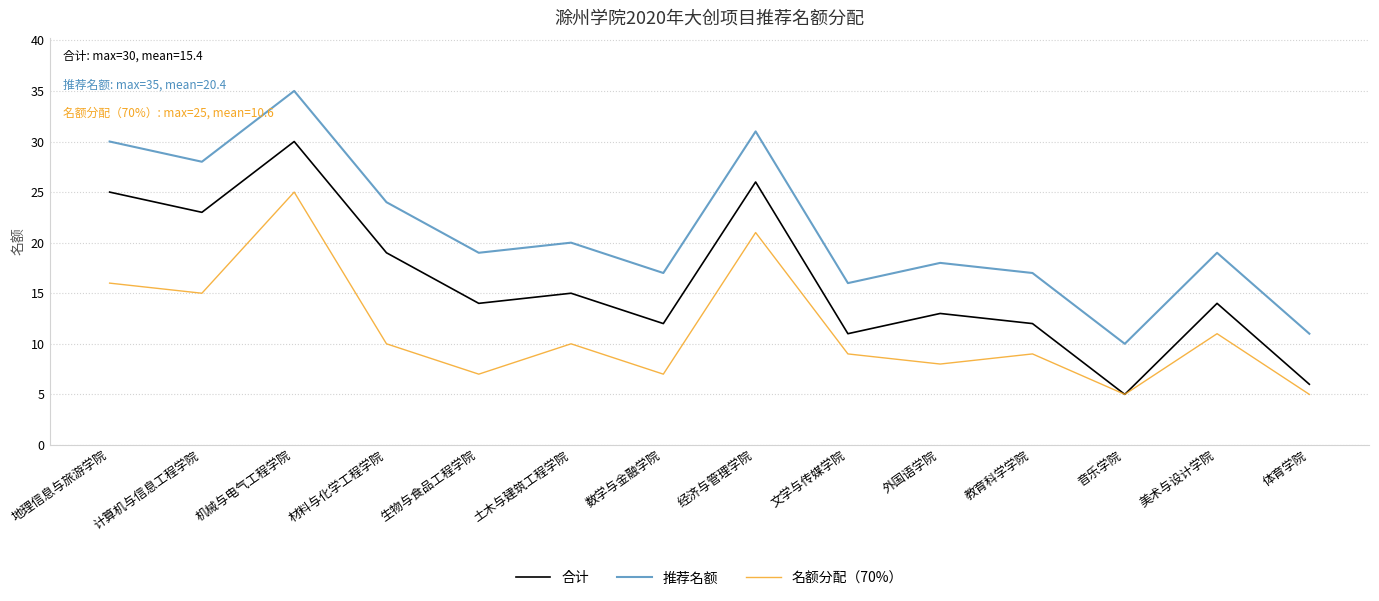

Does the chart have visible grid lines?

Yes